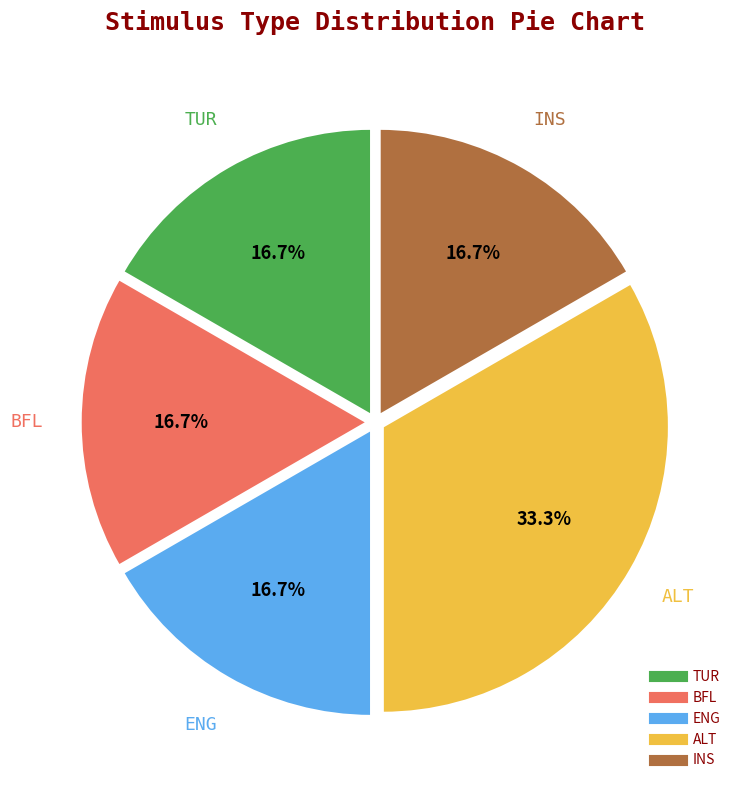

Approximately how many times larger is the value at TUR compared to INS?

1.0